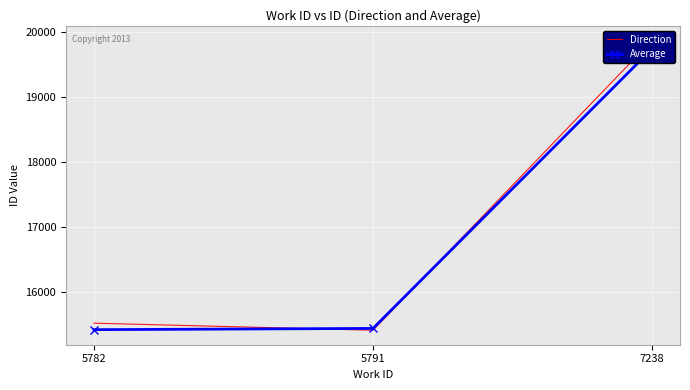

At how many categories does at least one series exceed 19361?

1